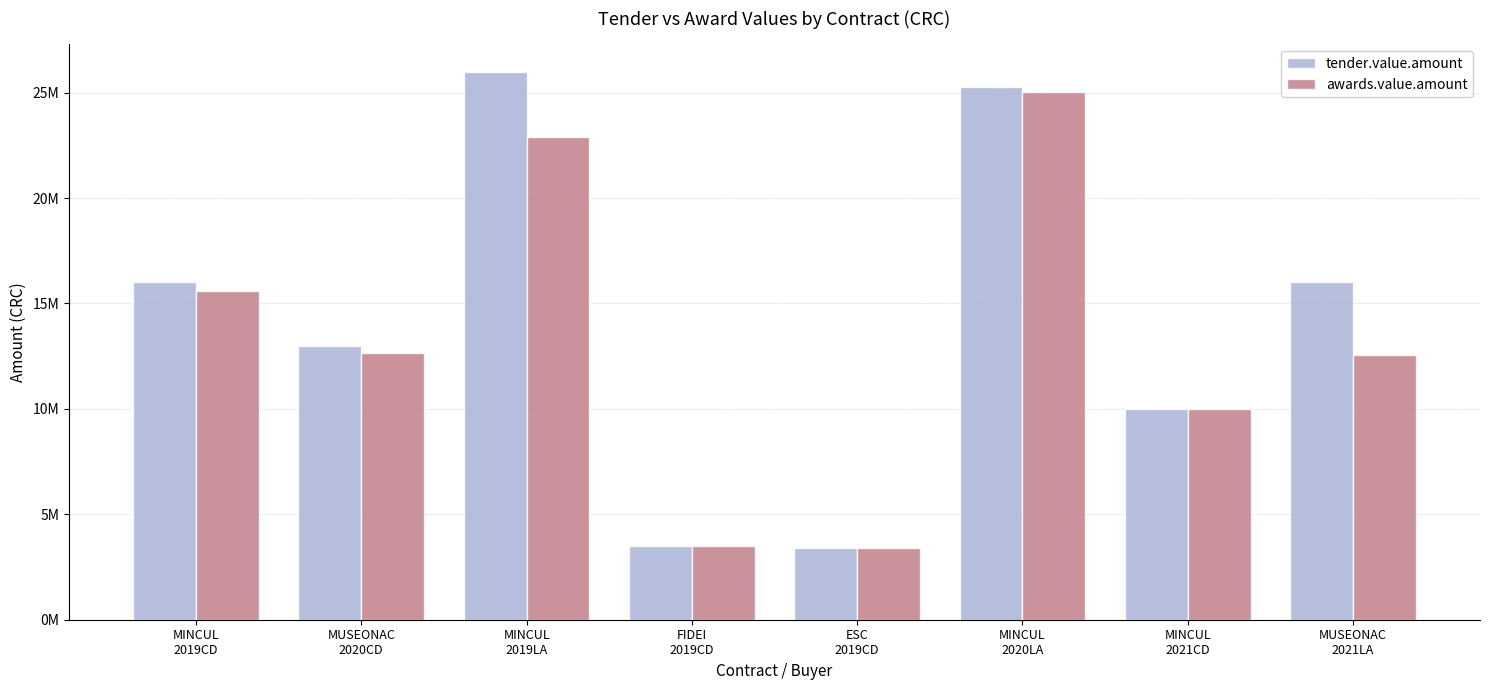

What are all the series names shown in the legend?

tender.value.amount, awards.value.amount